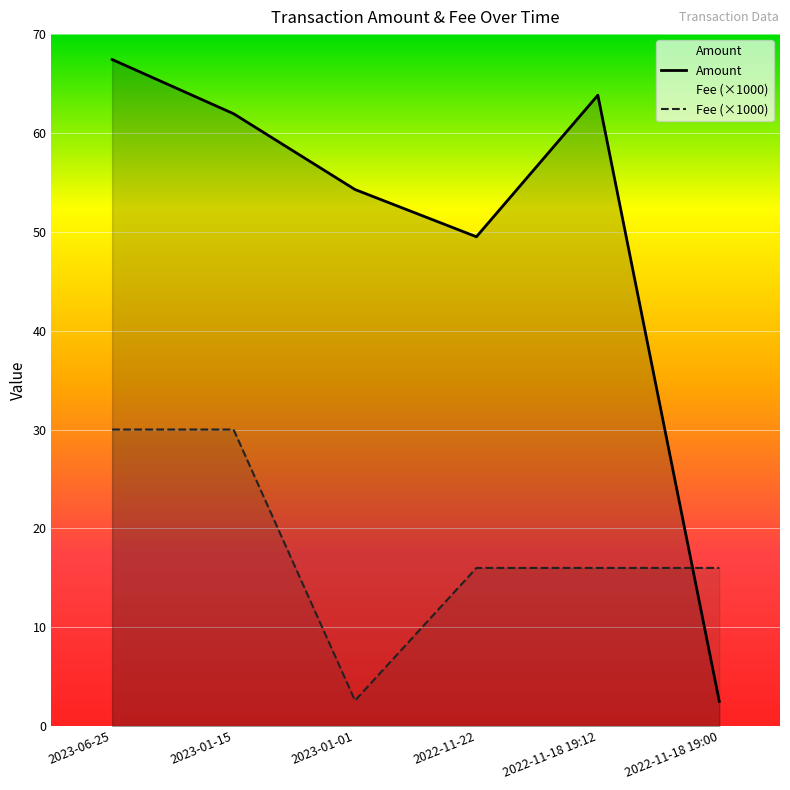

Rank the series by their maximum value, from highest to lowest.

Amount, Fee (×1000)